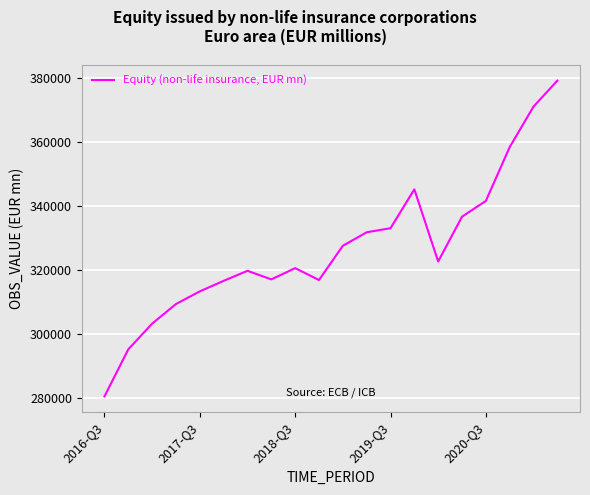

What is the maximum value shown in the chart?

379127.6